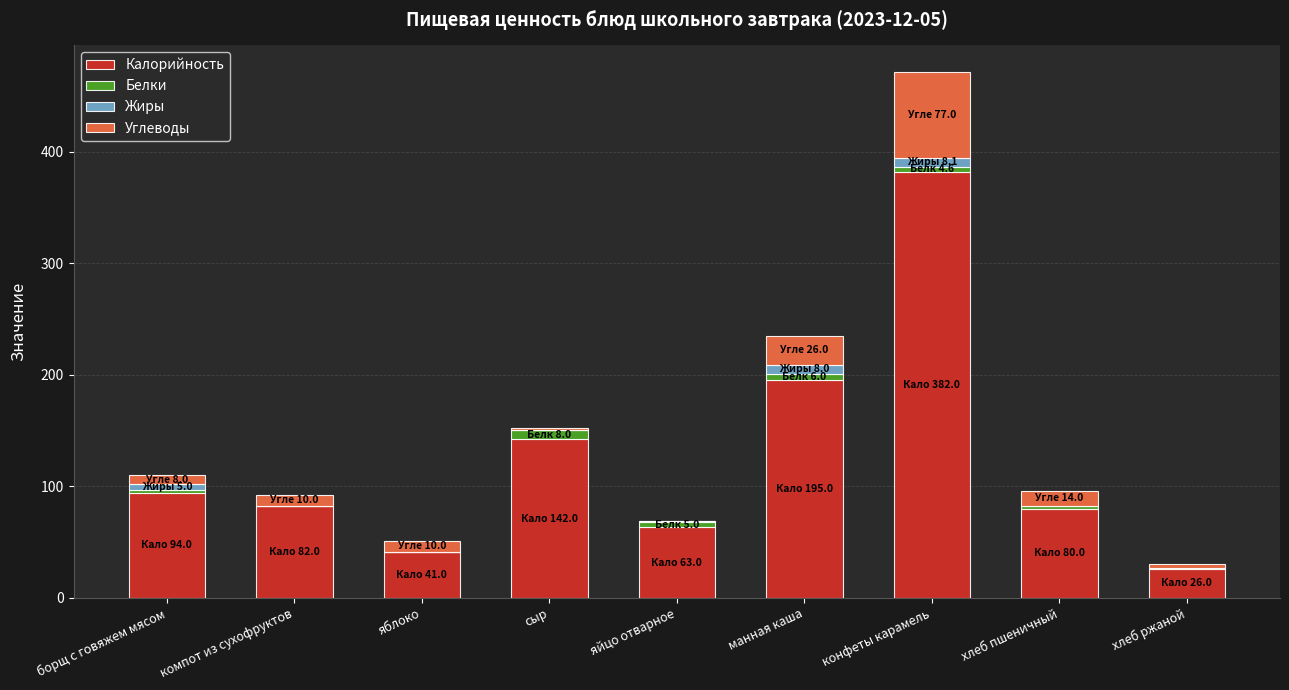

What is the maximum value for Калорийность?

382.0